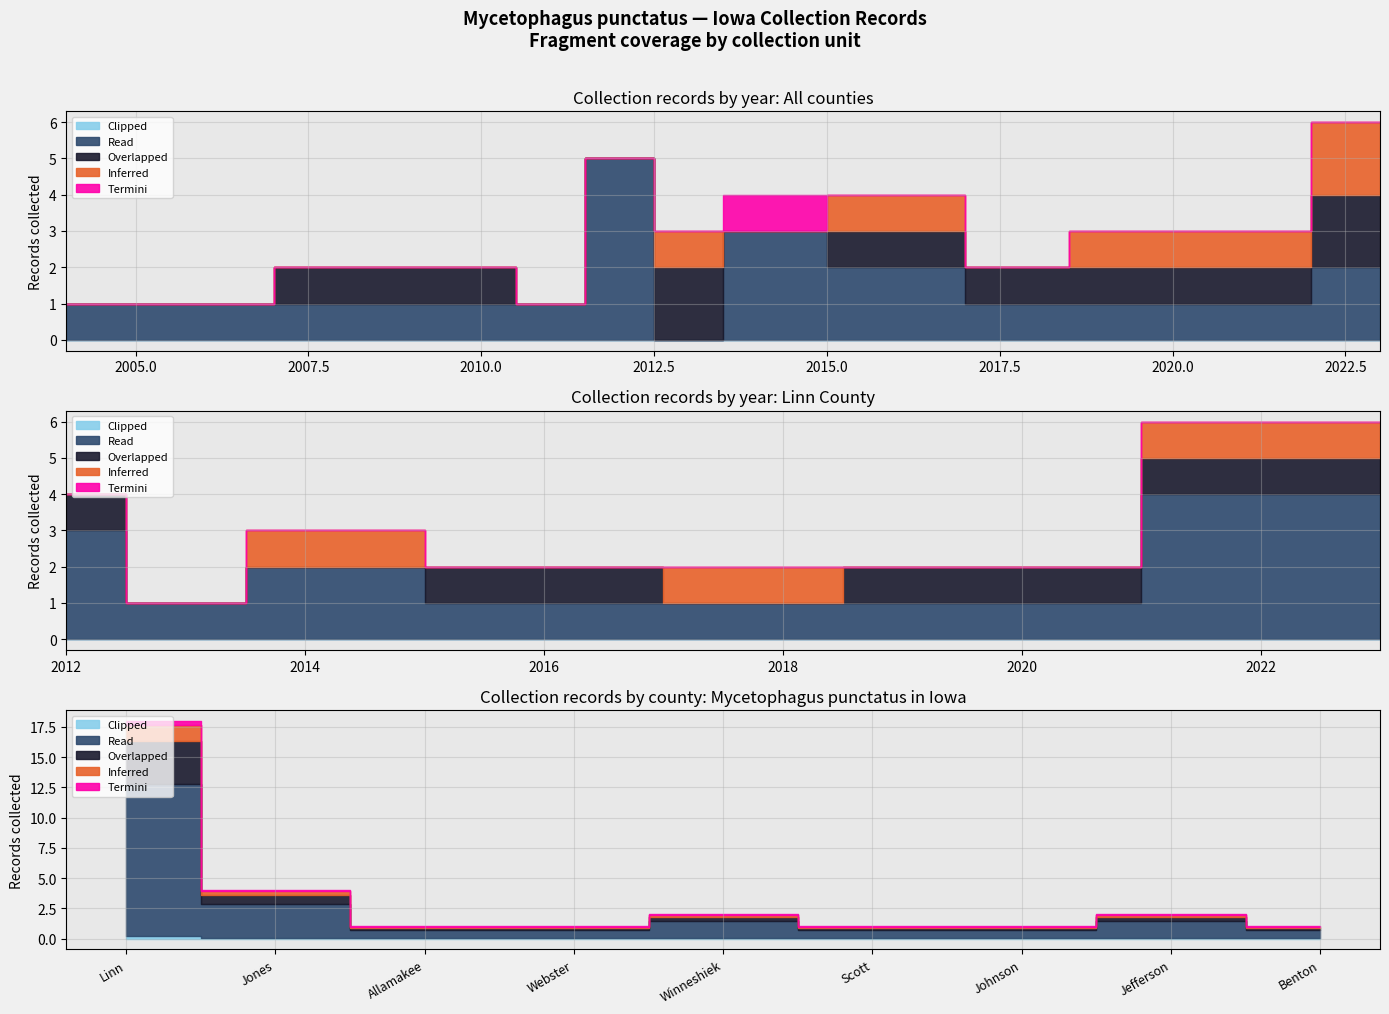

Which series has the largest total across all categories?

Read